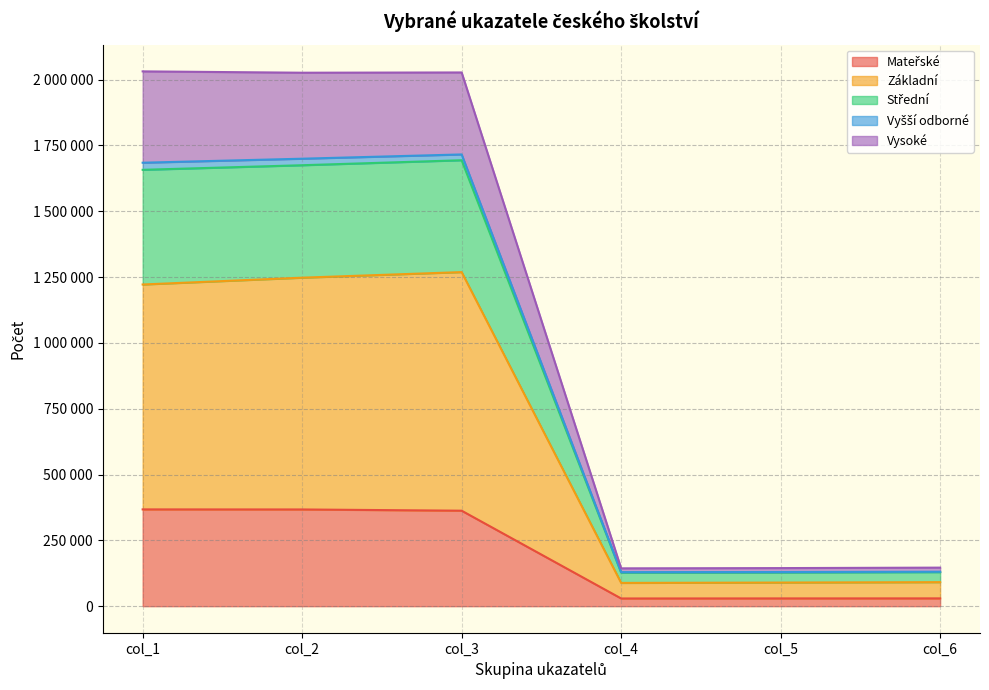

At which label is Vyšší odborné closest to 922458?

col_1